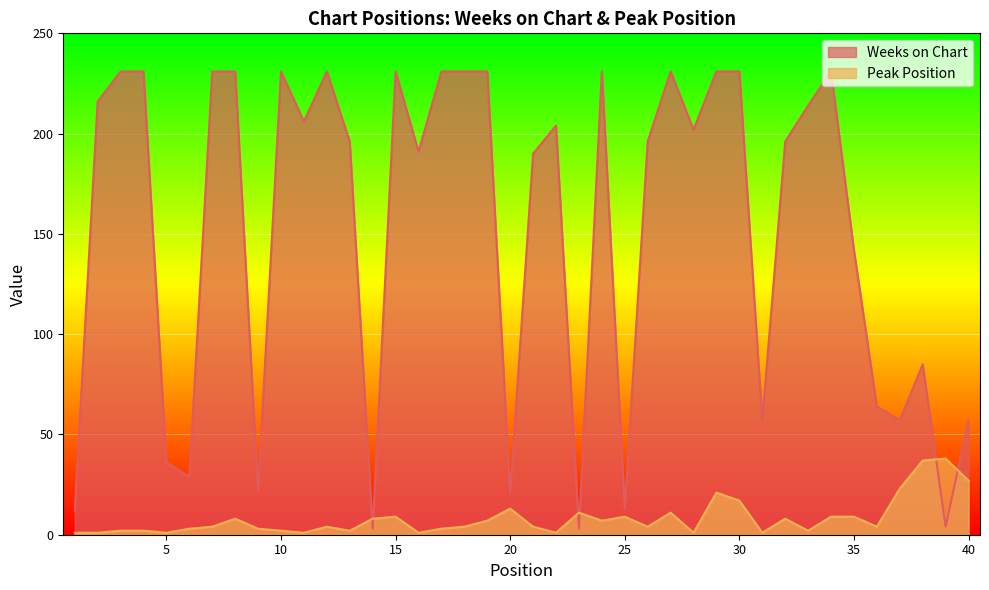

What is the maximum value shown in the chart?

231